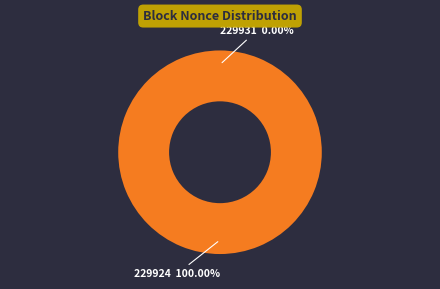

To the nearest percent, what is the average slice percentage?

50%